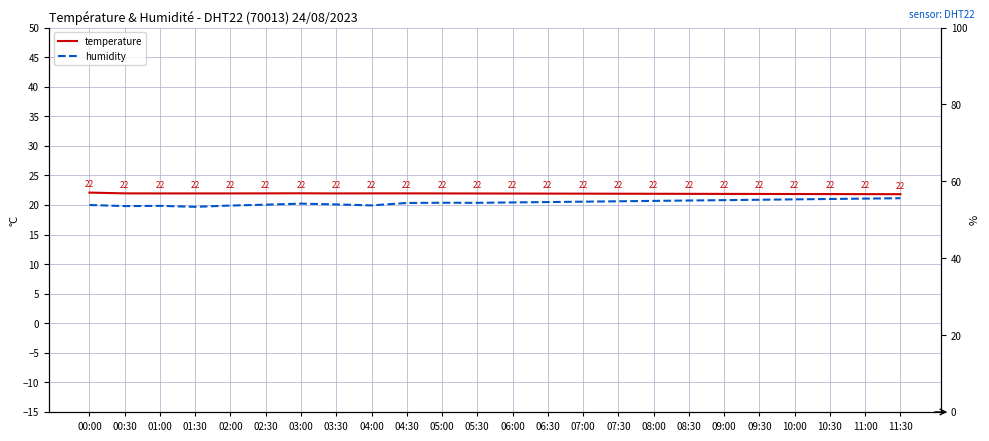

Between 11:30 and 11:00, which is larger?

11:00